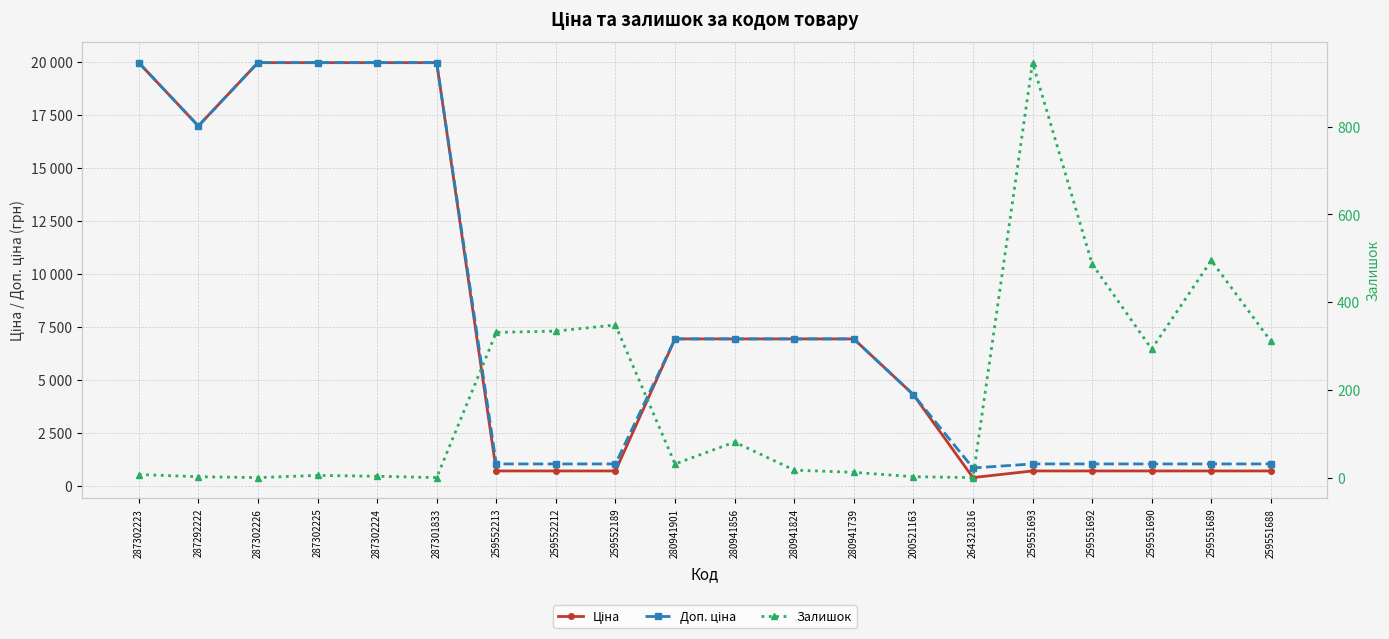

True or false: Доп. ціна has a value of 1631.0 at 259551689.

False